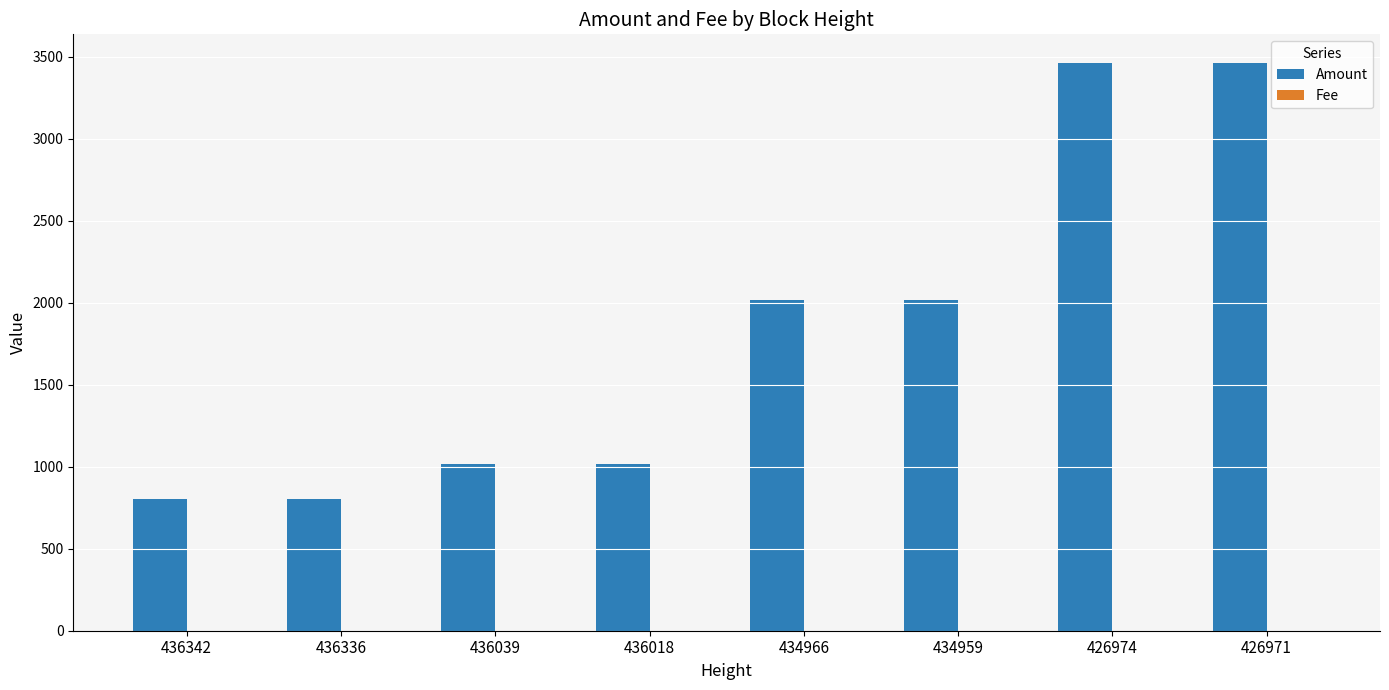

Is it true that Amount equals 302.7 at 436336?

False